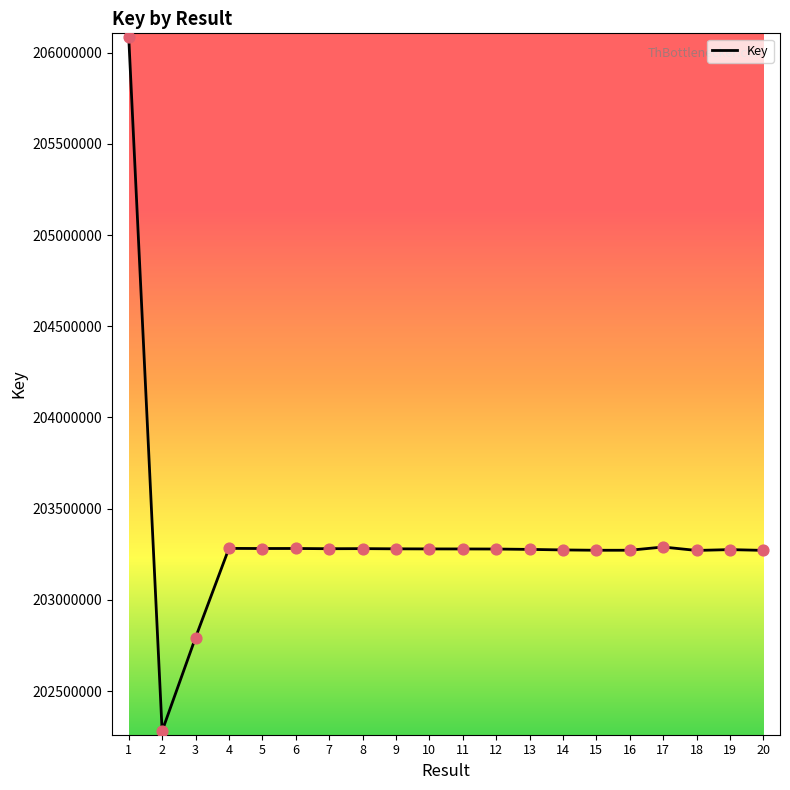

Approximately how many times larger is the value at 4 compared to 7?

1.0